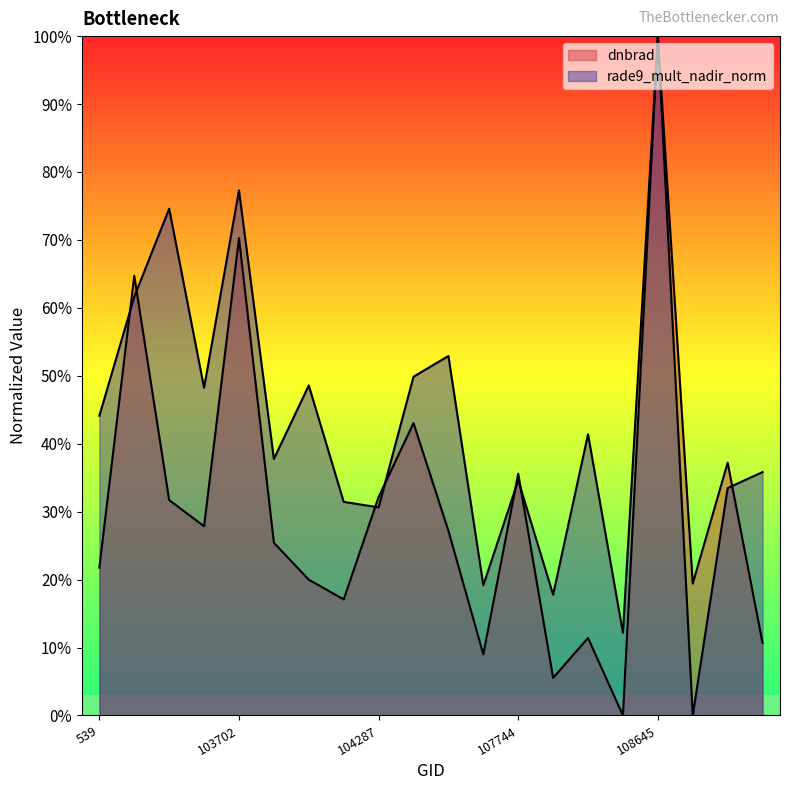

Between 104170 and 104414, which series saw the biggest shift?

dnbrad